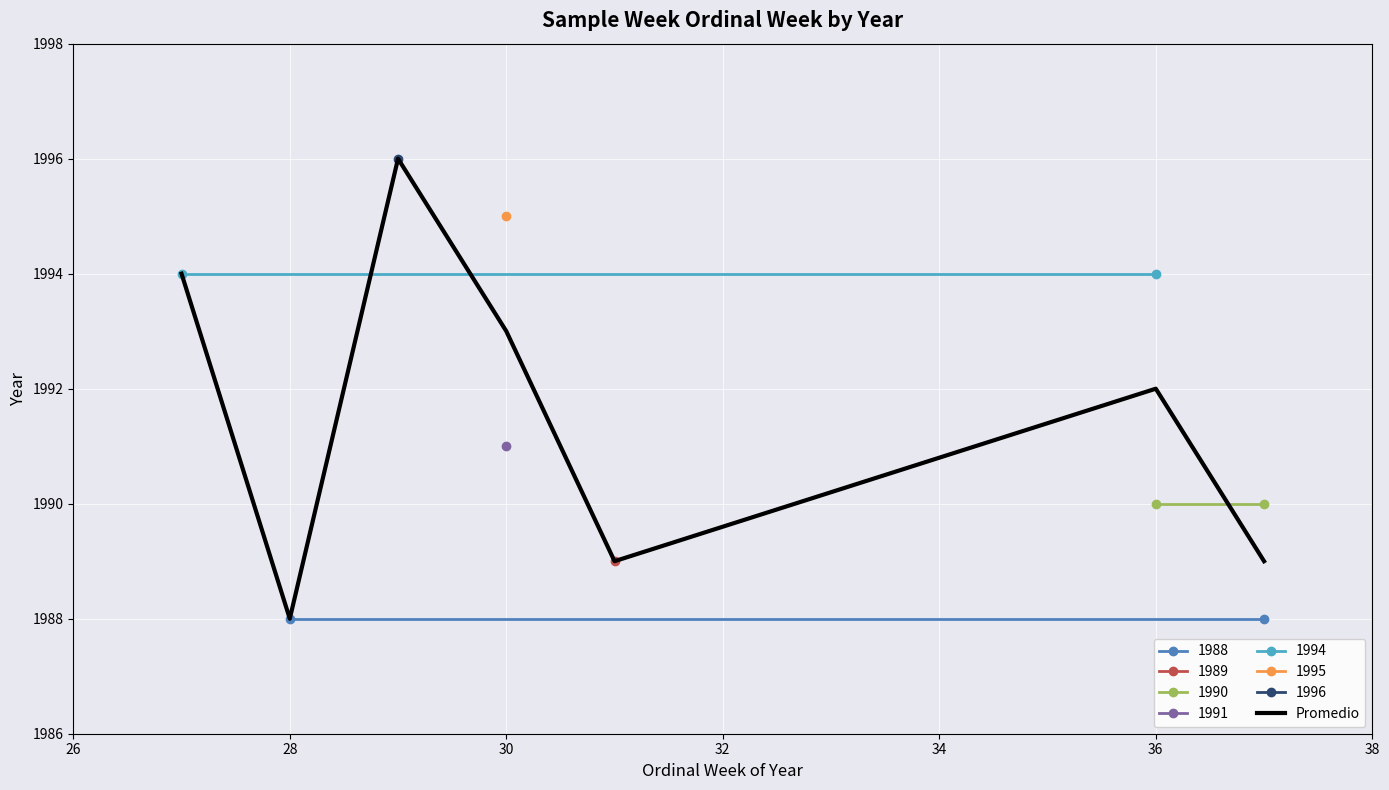

Reading left to right, extract all data points from this chart.

1994	1988	1996	1993	1989	1992	1989